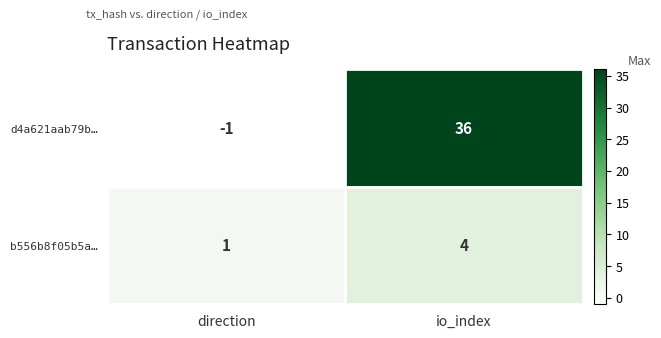

Which series has the largest total across all categories?

d4a621aab79b…